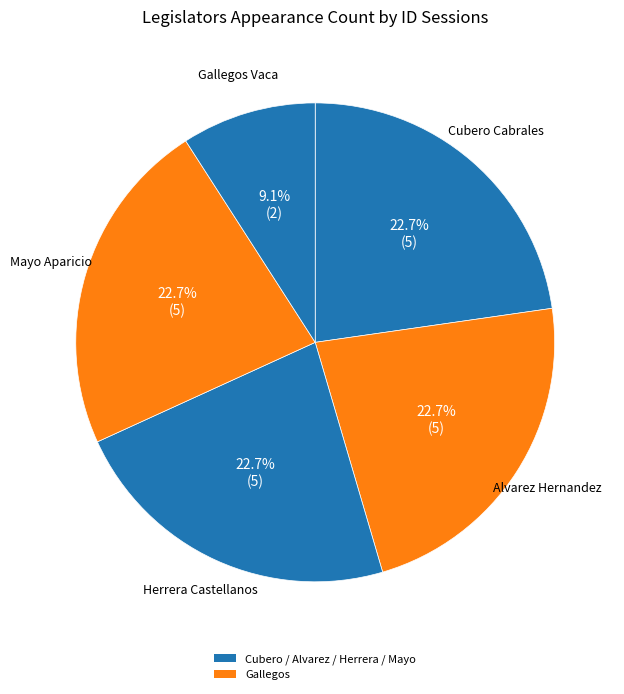

How many slices are in this pie chart?

5